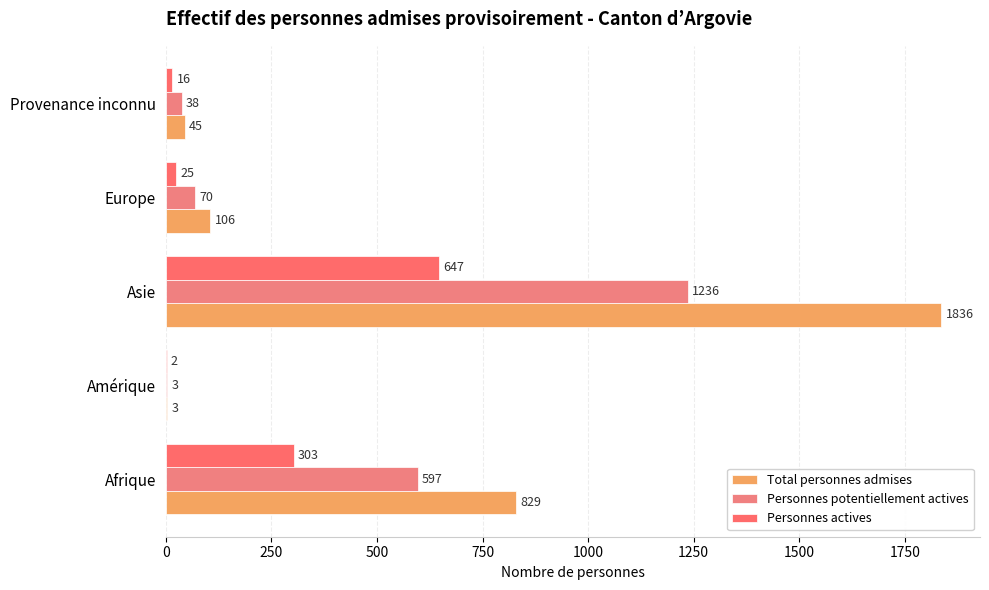

How many series are shown in this chart?

3